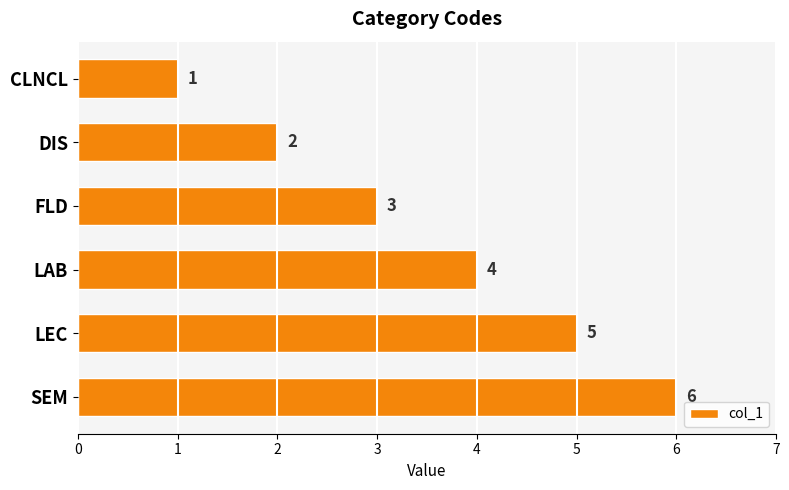

The chart shows a value of 4 at LAB. True or false?

True